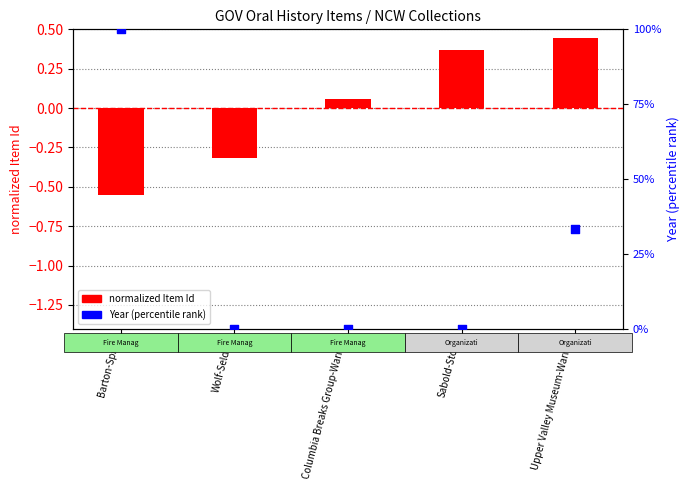

At how many categories does at least one series exceed 72?

1